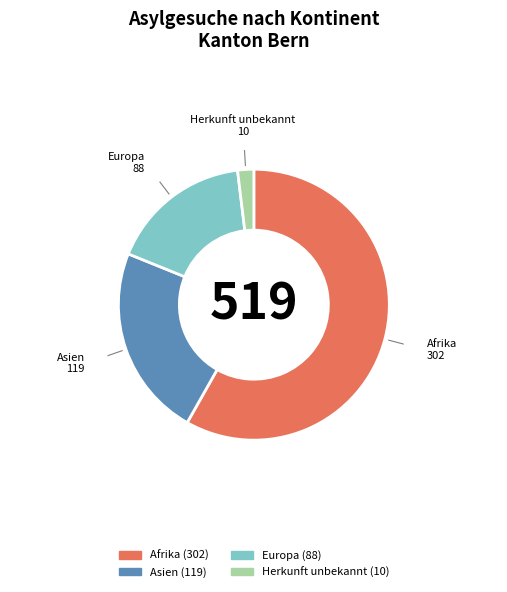

To the nearest percent, what percentage of the pie is Afrika?

58%